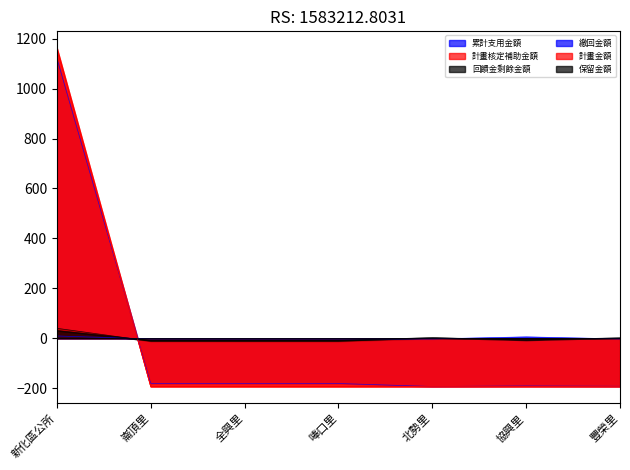

Between 協興里 and 豐榮里, which is larger?

協興里